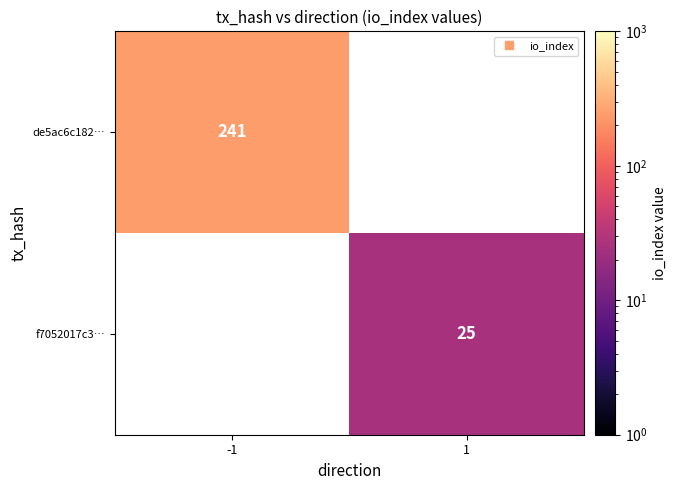

The value of de5ac6c182… at -1 is 348.8. True or false?

False